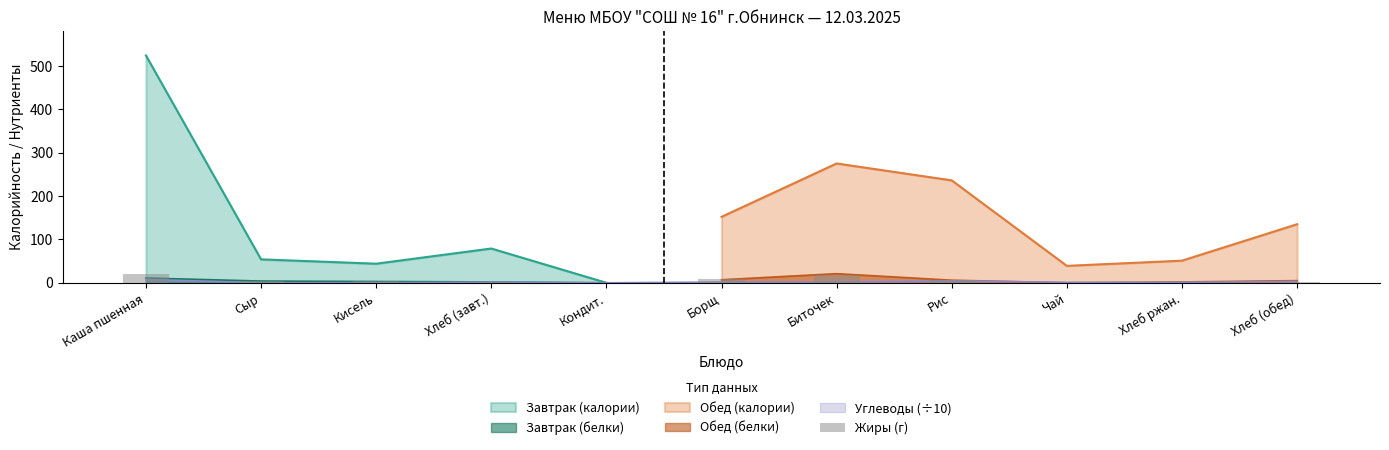

What is the change in value from Каша пшенная to Хлеб (обед)?

-19